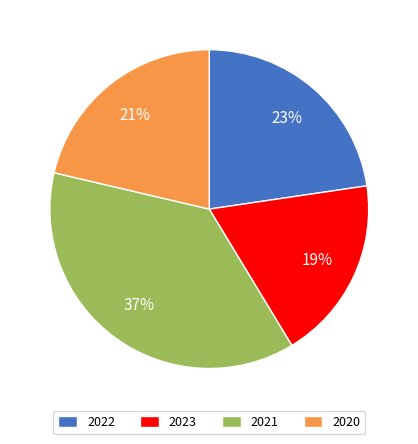

Combined, do 2022 and 2023 account for over 50%?

No